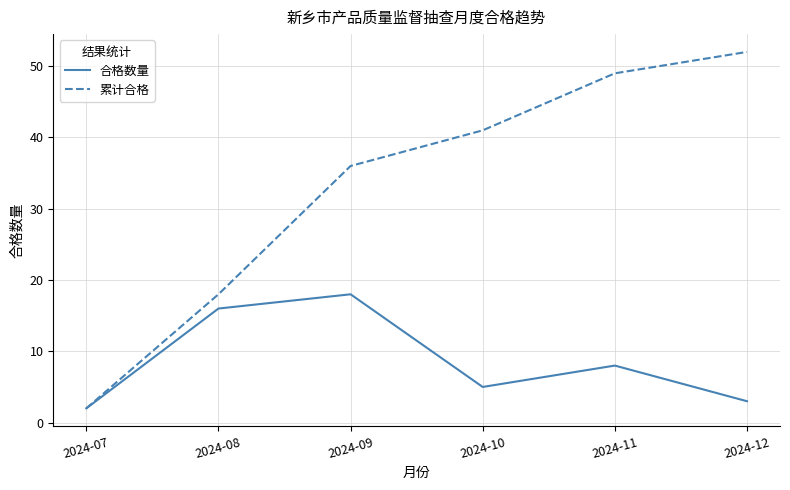

What is the difference between the 累计合格 values at 2024-08 and 2024-07?

16